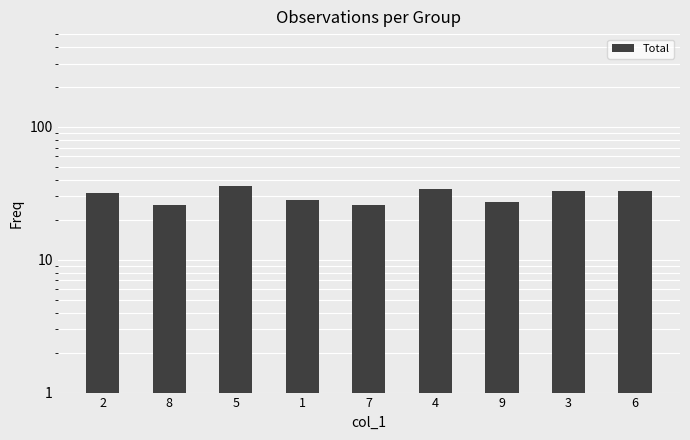

The value at 8 is 26. True or false?

True